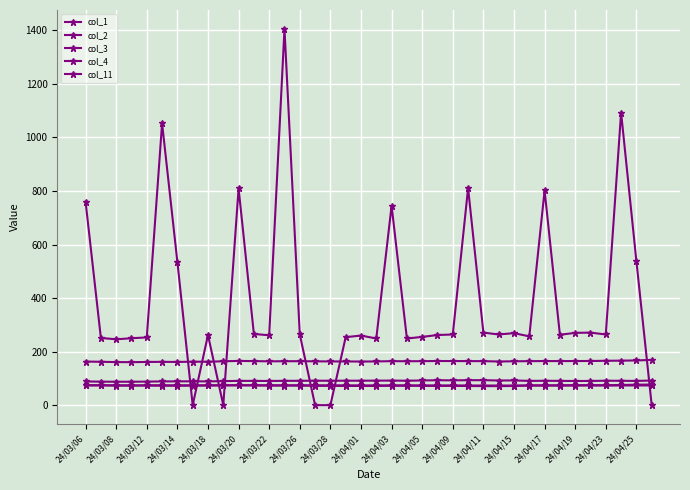

How many values in the col_1 series are below 164?

19